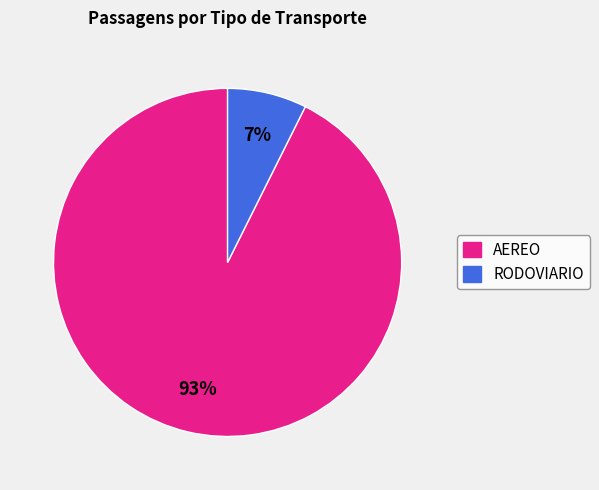

True or false: RODOVIARIO accounts for 7% of the total.

True